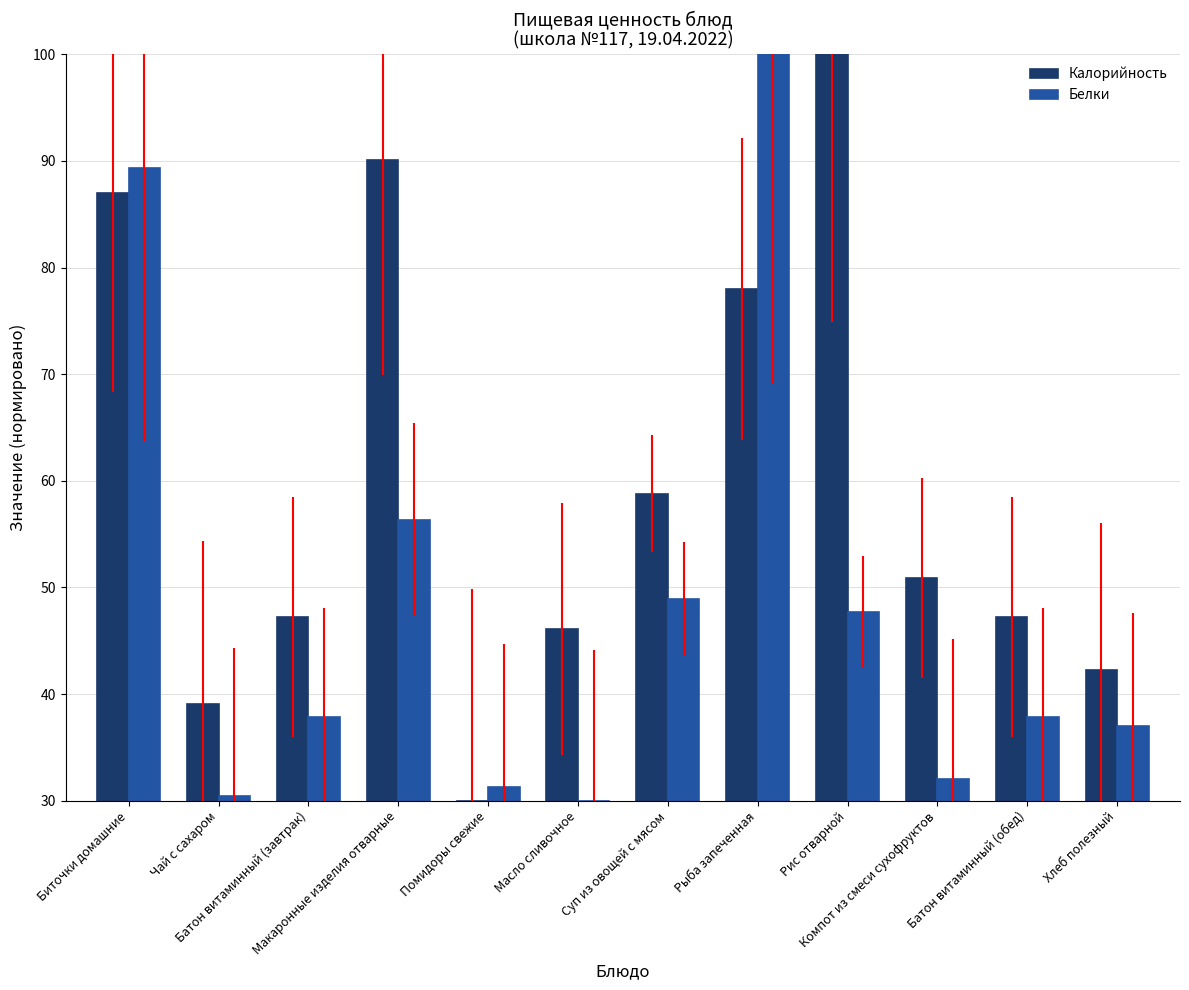

What is the difference between the second highest and second lowest values in the Белки series?

58.9